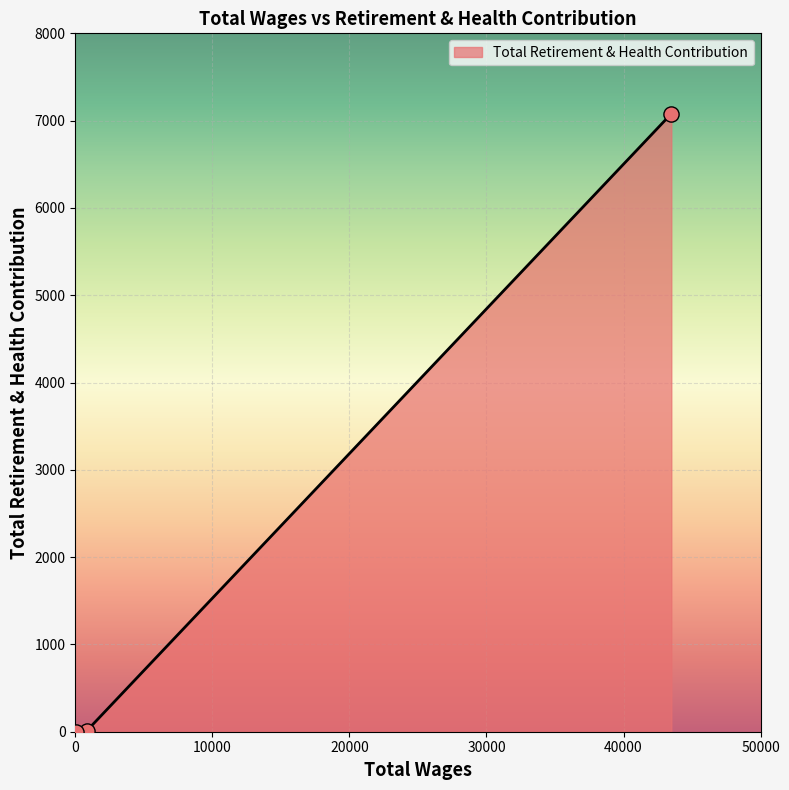

What is the difference between the maximum and minimum values?

7079